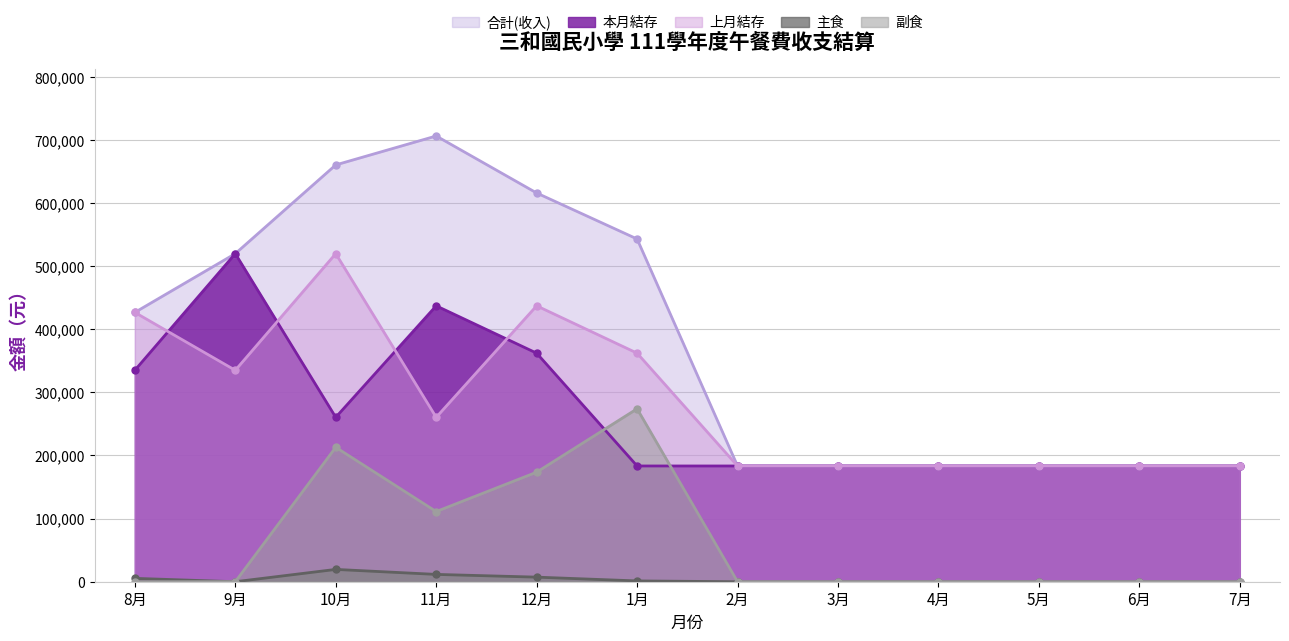

What is the sum of the 本月結存 values at 8月 and 4月?

518399